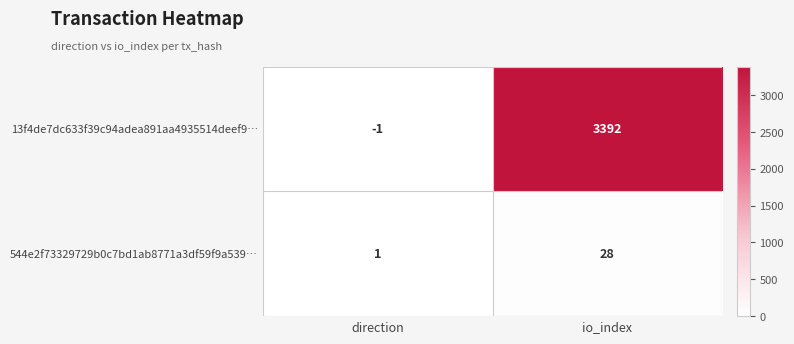

How many distinct data groups are displayed?

2